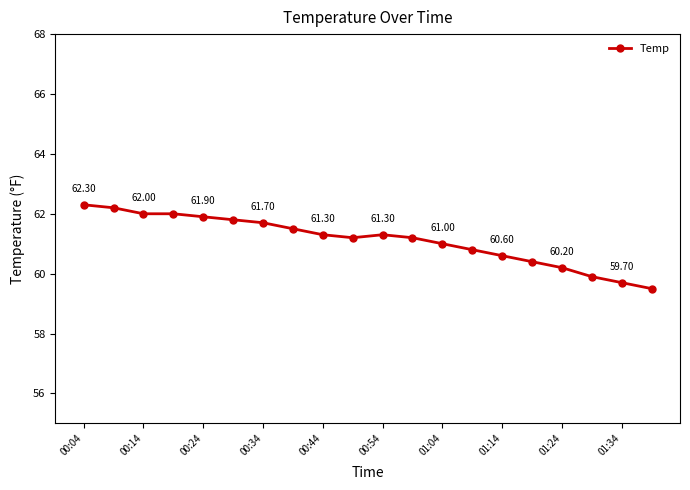

What is the average value?

61.1